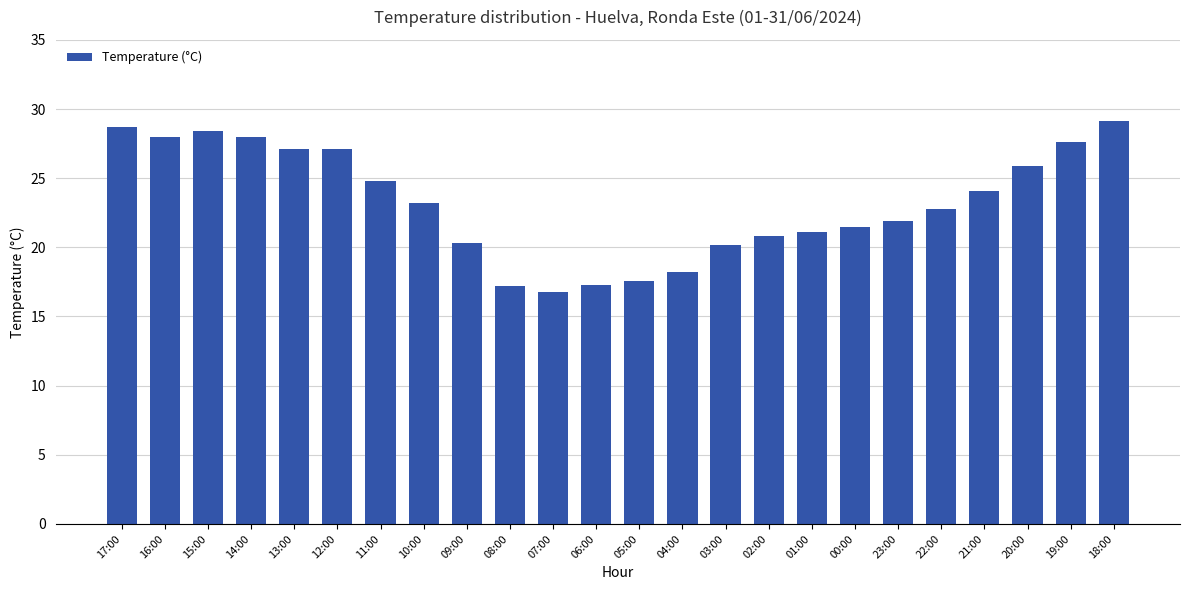

What is the sum of the values at 10:00 and 06:00?

40.5